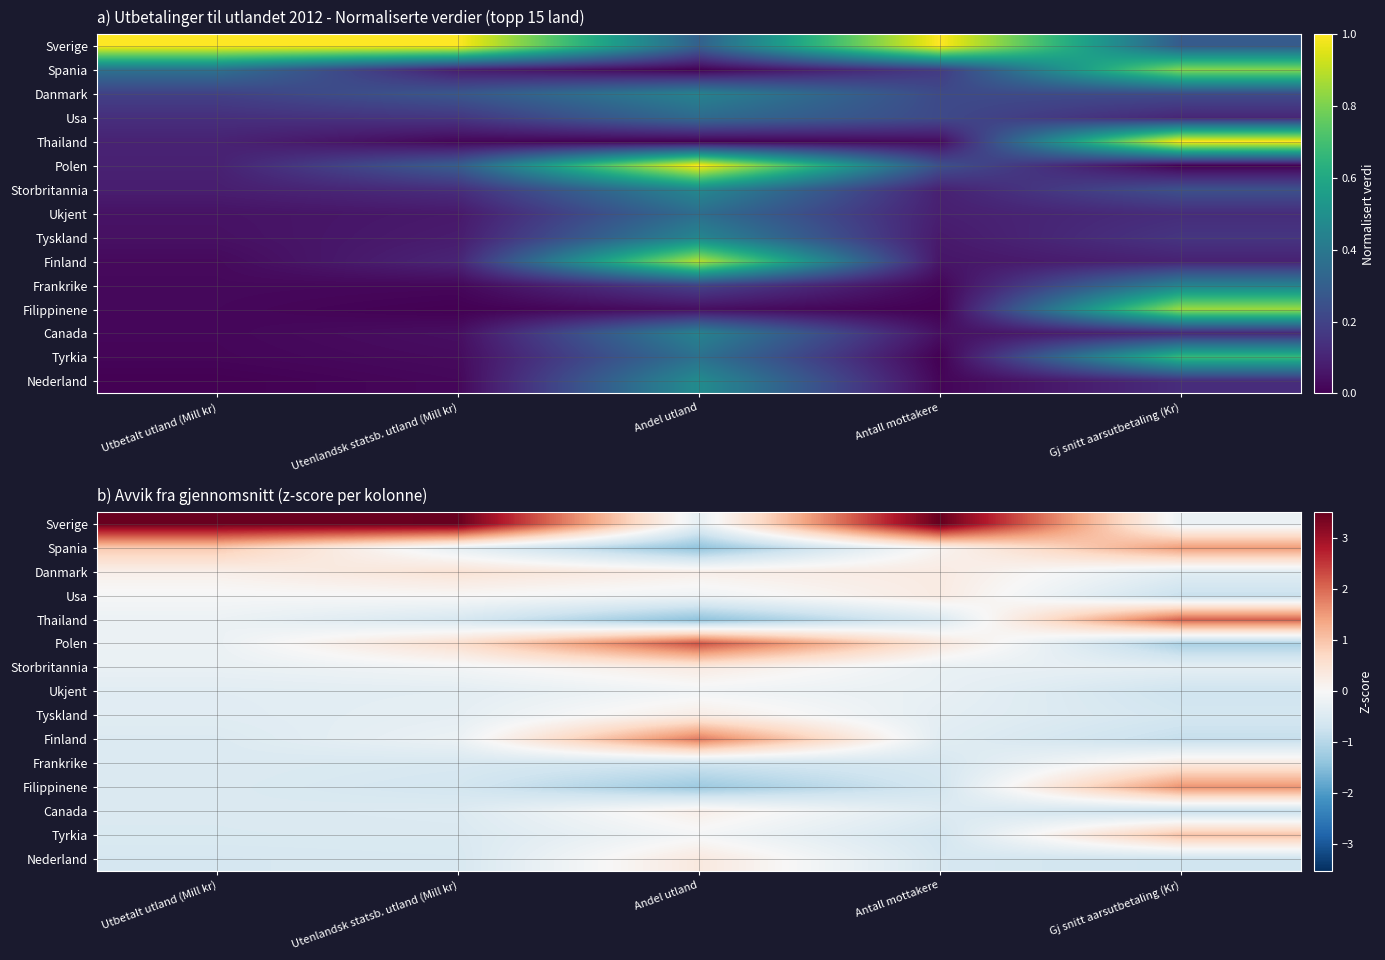

Which has a higher value, Antall mottakere or Andel utland?

Antall mottakere